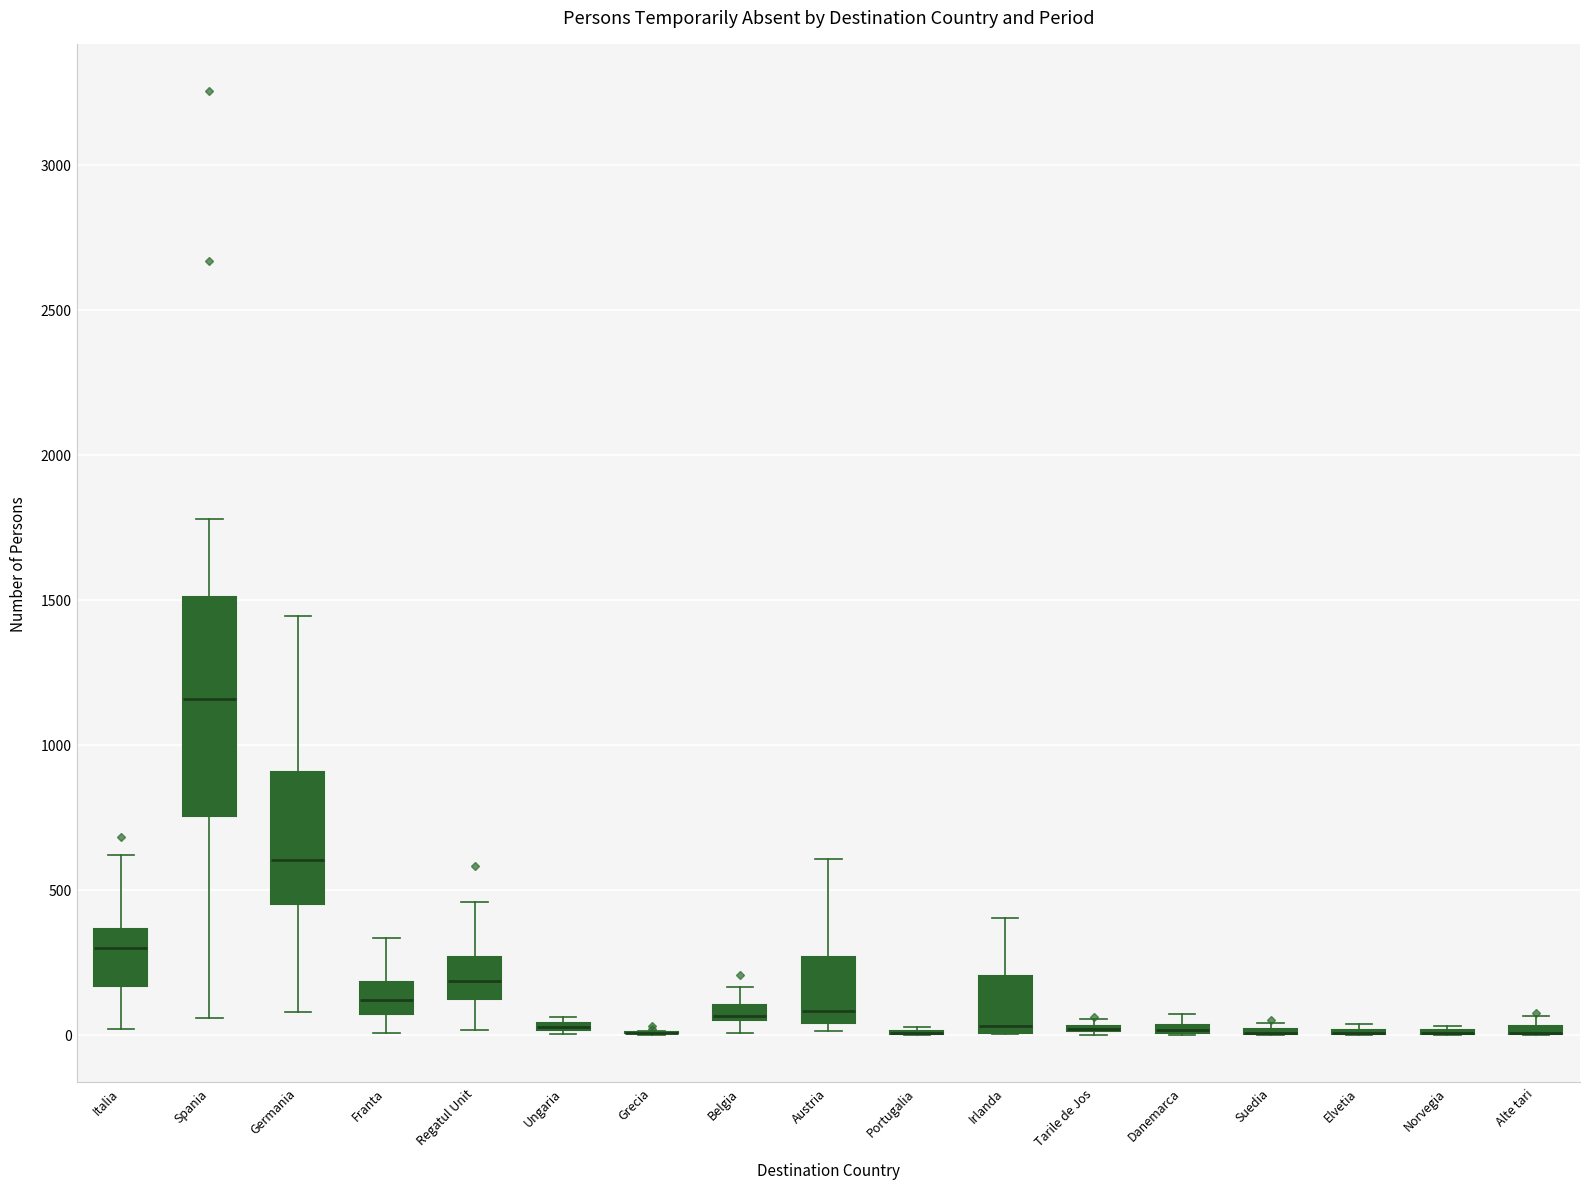

Comparing the boxes themselves (not the whiskers), which one is the tallest?

Spania